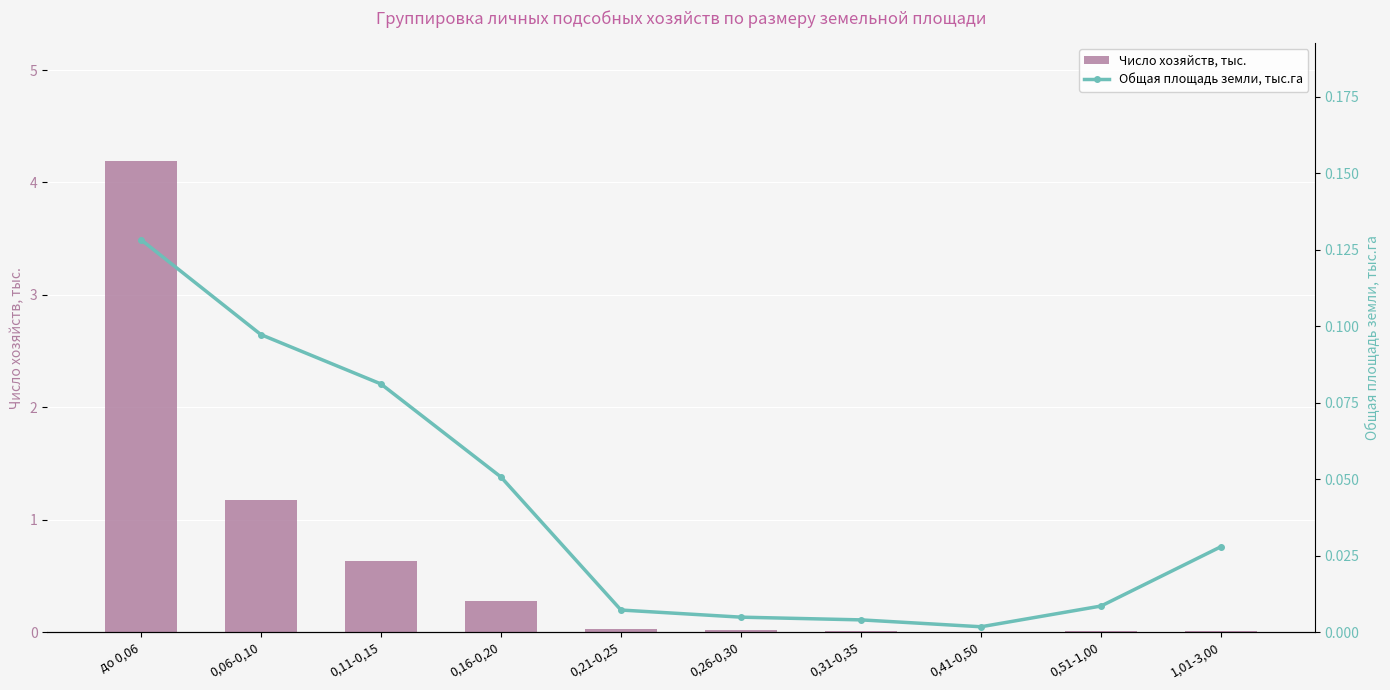

Reading right to left, what are all the values shown in this chart?

Число хозяйств, тыс.: 0.0	0.0	0.0	0.0	0.0	0.0	0.3	0.6	1.2	4.2
Общая площадь земли, тыс.га: 0.0	0.0	0.0	0.0	0.0	0.0	0.1	0.1	0.1	0.1